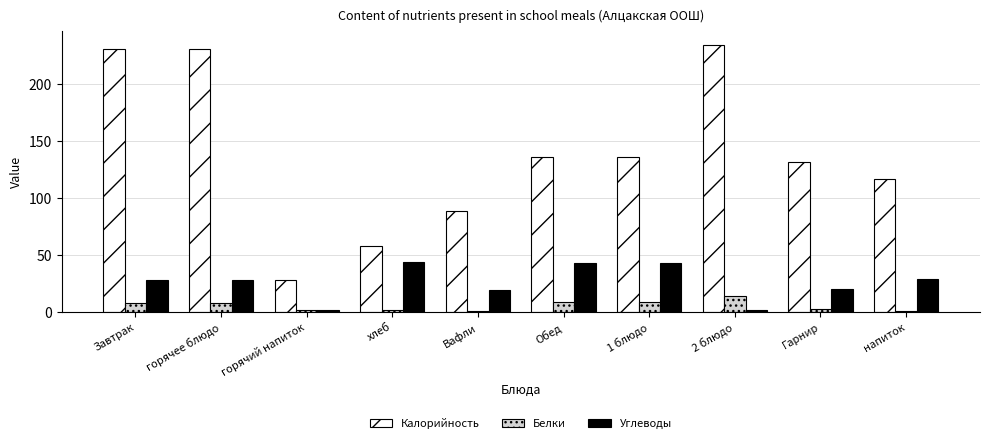

What is the spread (max minus min) of values at Гарнир?

129.2